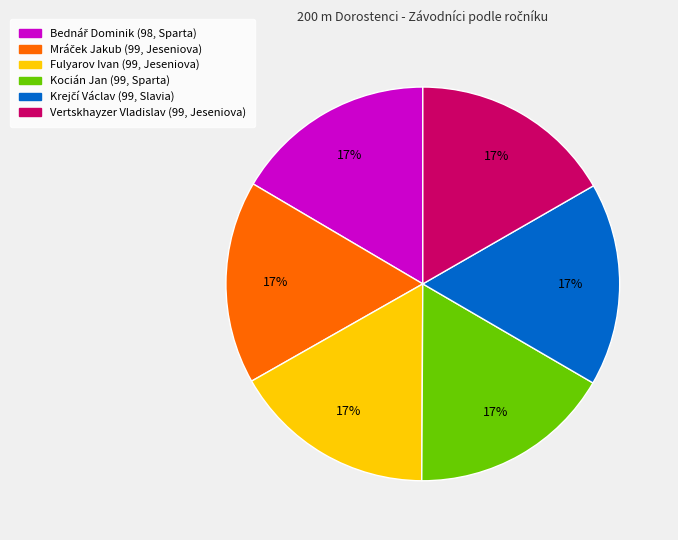

Count the number of slices in the pie.

6